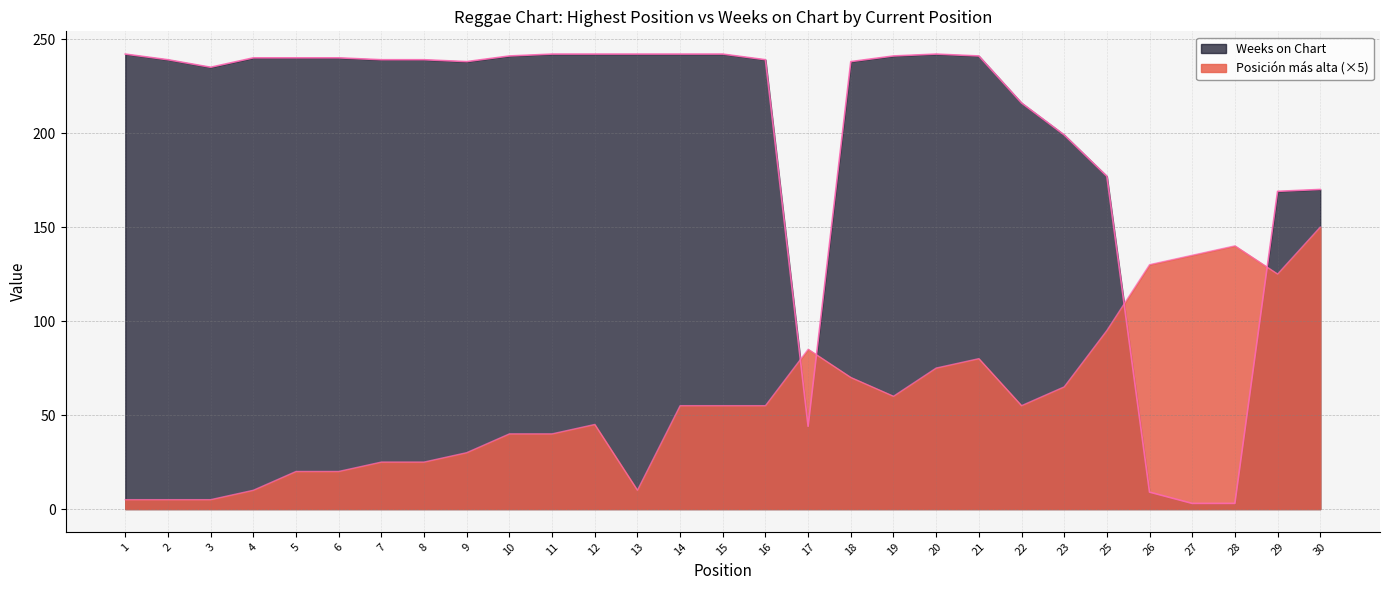

Reading left to right, what are all the values shown in this chart?

Posición más alta: 1=5	2=5	3=5	4=10	5=20	6=20	7=25	8=25	9=30	10=40	11=40	12=45	13=10	14=55	15=55	16=55	17=85	18=70	19=60	20=75	21=80	22=55	23=65	25=95	26=130	27=135	28=140	29=125	30=150
Weeks on Chart: 1=242	2=239	3=235	4=240	5=240	6=240	7=239	8=239	9=238	10=241	11=242	12=242	13=242	14=242	15=242	16=239	17=44	18=238	19=241	20=242	21=241	22=216	23=199	25=177	26=9	27=3	28=3	29=169	30=170